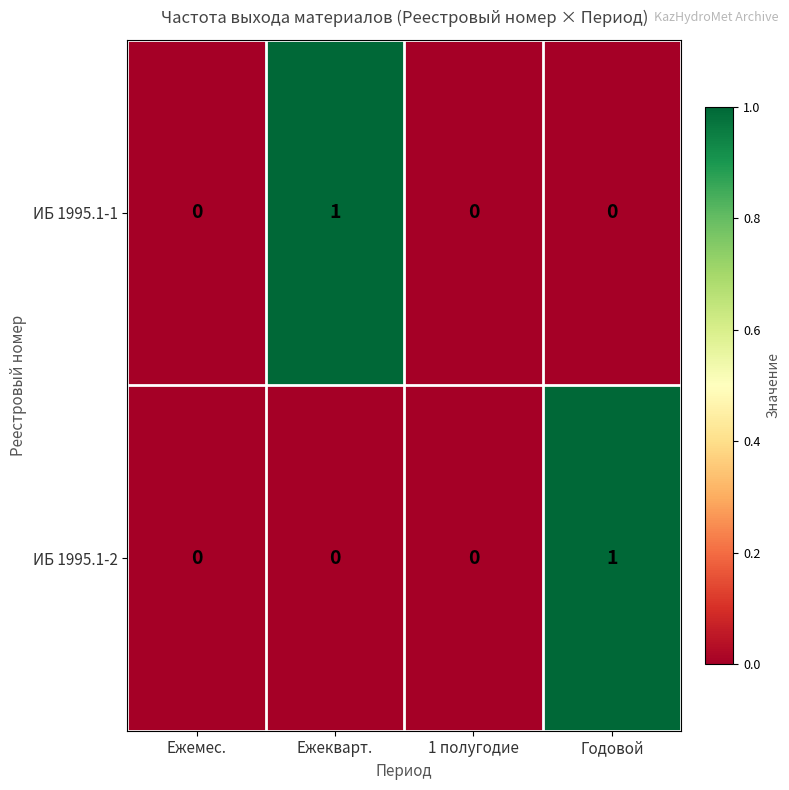

Which category has the highest value in the ИБ 1995.1-1 series?

Ежекварт.